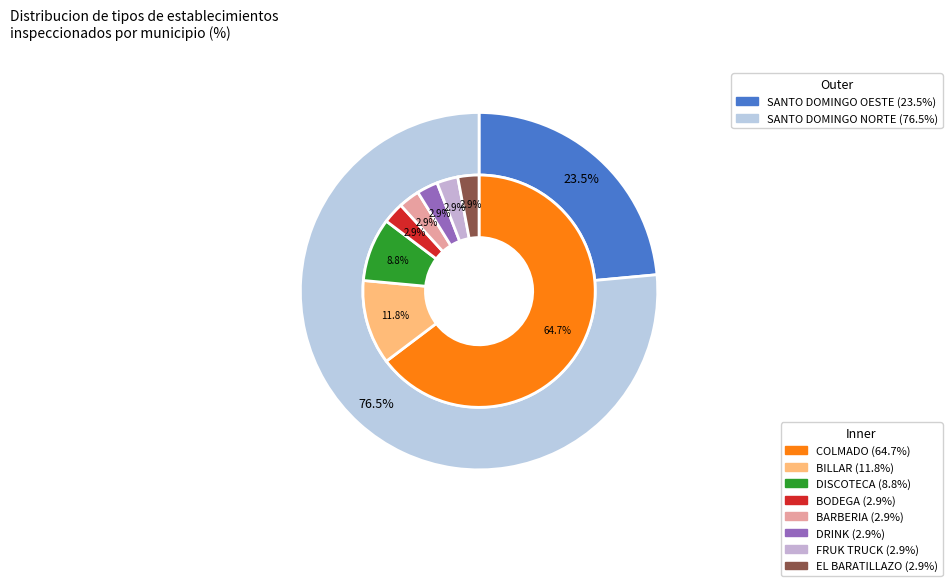

What percentage is the BARBERIA slice, to the nearest percent?

3%